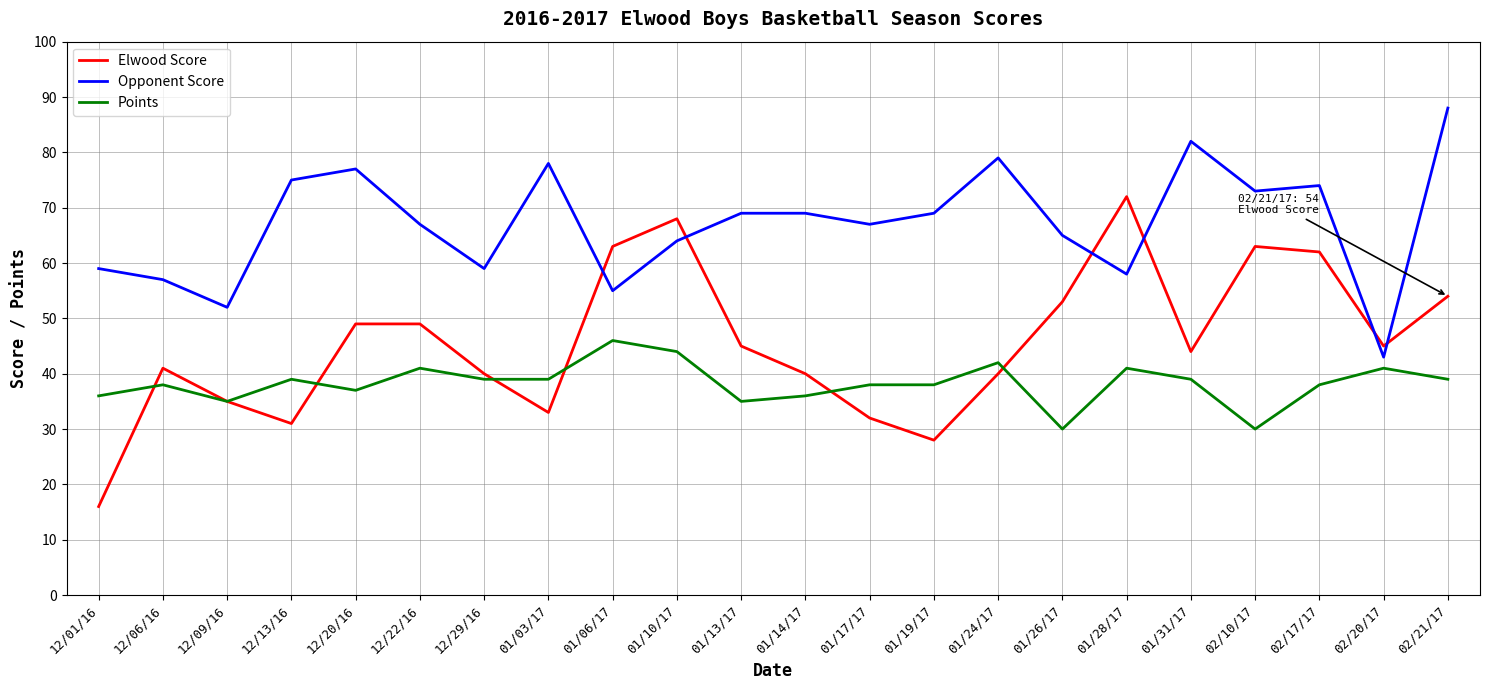

In Opponent Score, how many points are lower than both neighbors (excluding endpoints)?

7